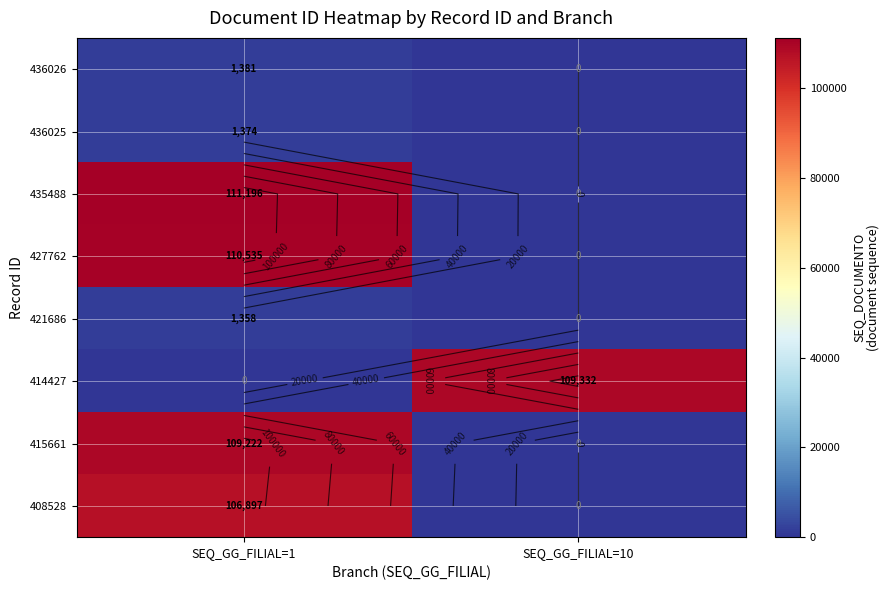

True or false: 427762 has a value of -39331 at SEQ_GG_FILIAL=10.

False